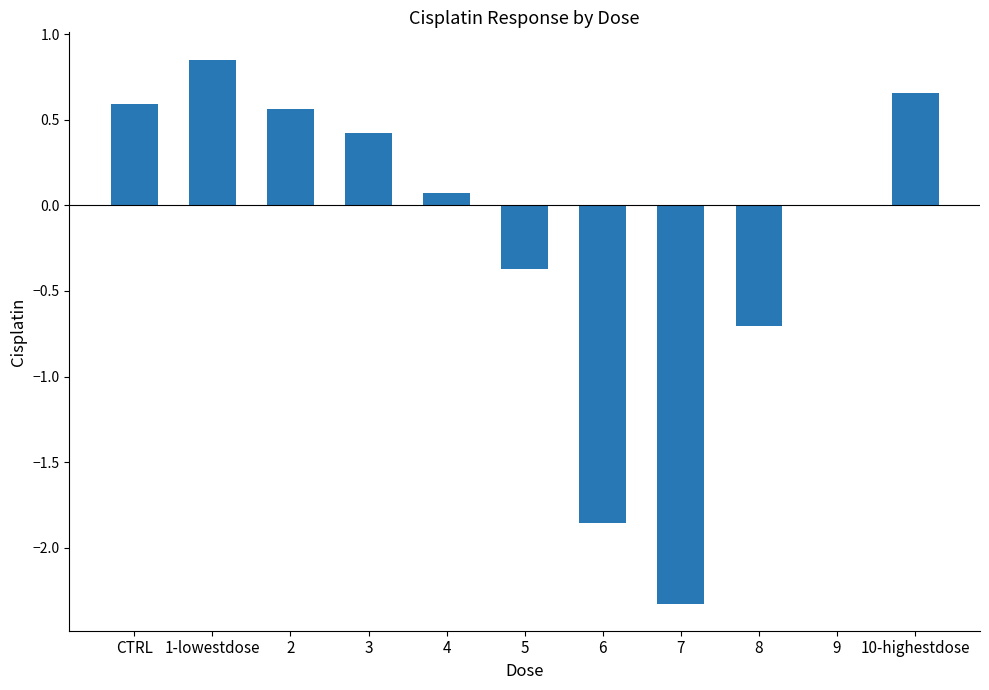

Between 5 and 8, which is larger?

5